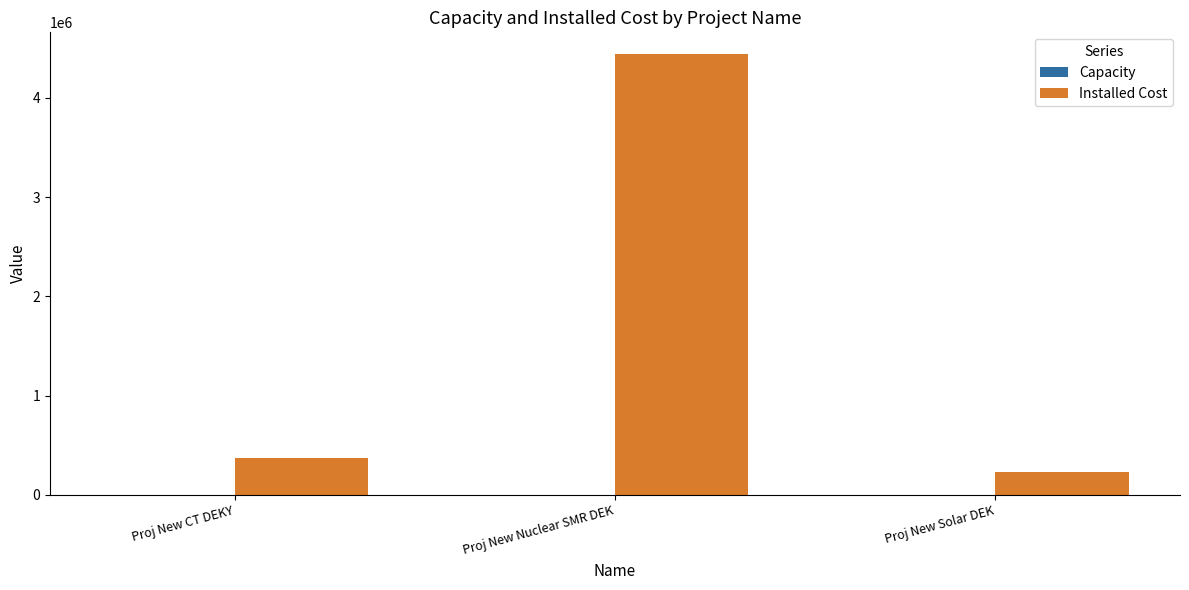

At which label is Installed Cost closest to 2332939?

Proj New CT DEKY